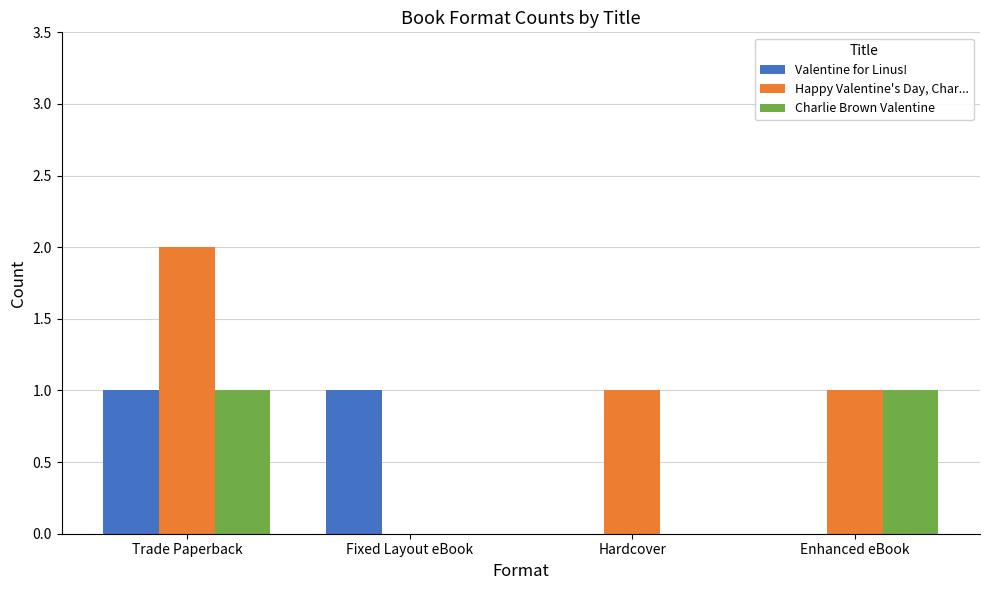

The value of Charlie Brown Valentine at Trade Paperback is 0. True or false?

False